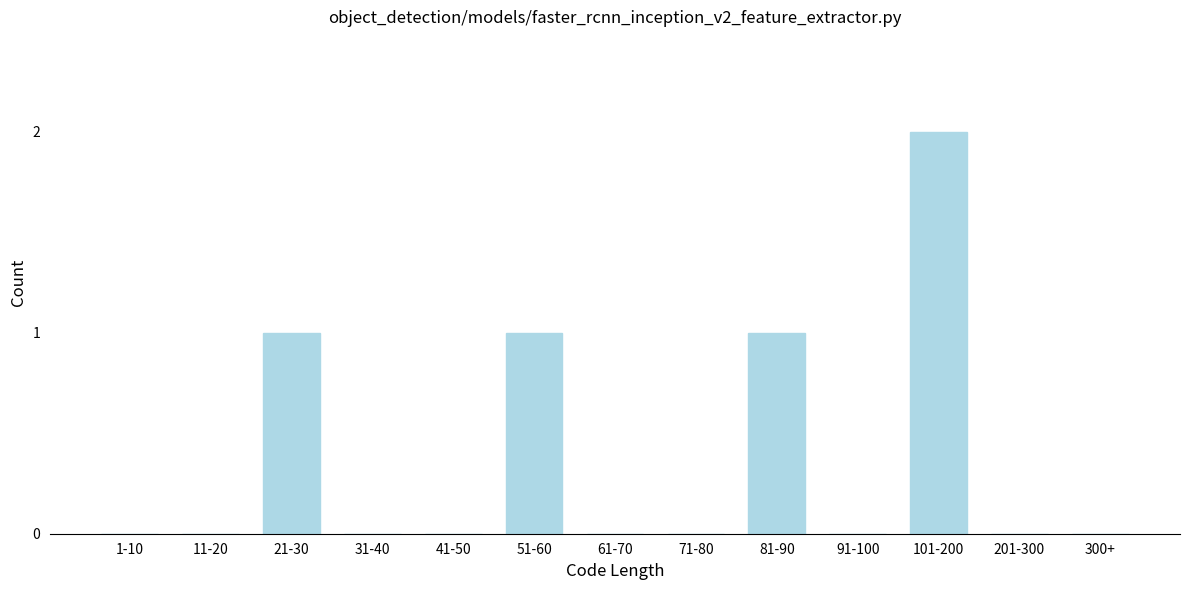

Reading left to right, transcribe all the data shown in this chart.

1-10=0	11-20=0	21-30=1	31-40=0	41-50=0	51-60=1	61-70=0	71-80=0	81-90=1	91-100=0	101-200=2	201-300=0	300+=0